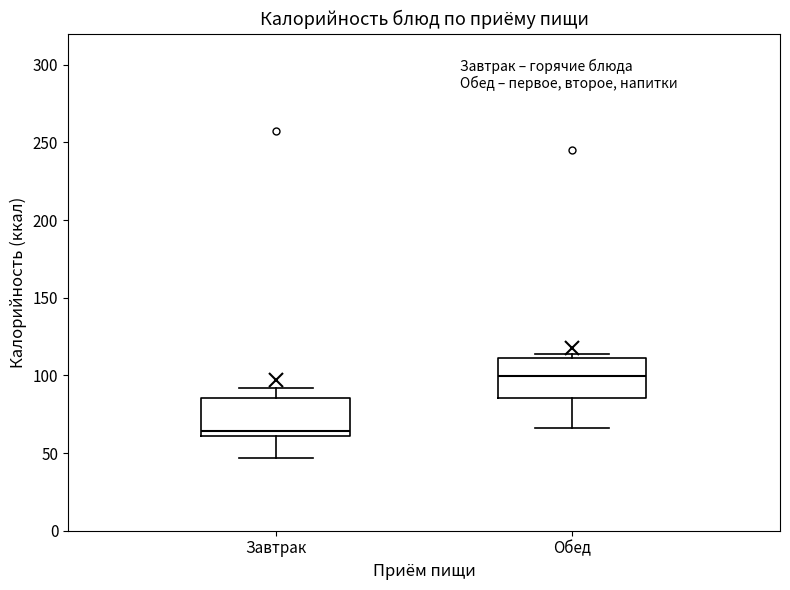

Which box's median line is the highest?

Обед